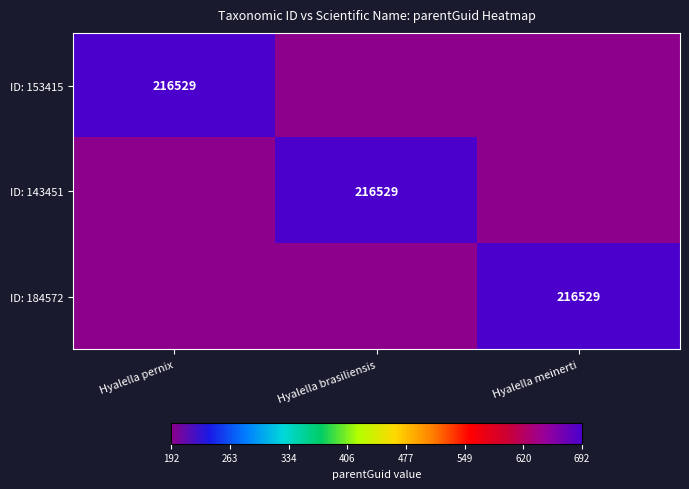

True or false: ID: 143451 has a value of 216529 at Hyalella brasiliensis.

True